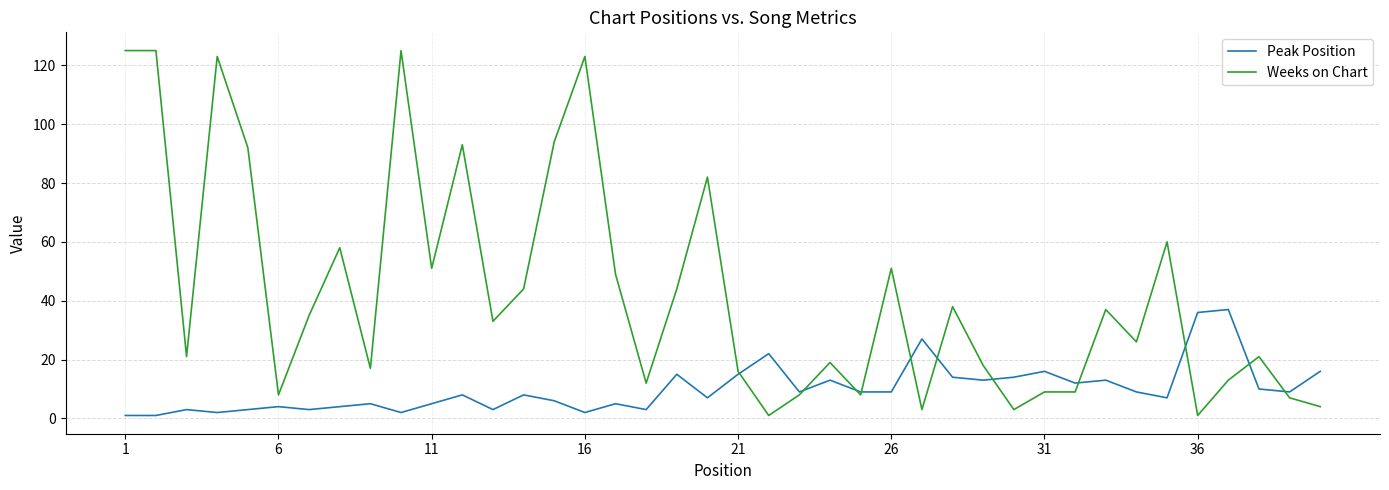

What is the greatest value displayed?

125